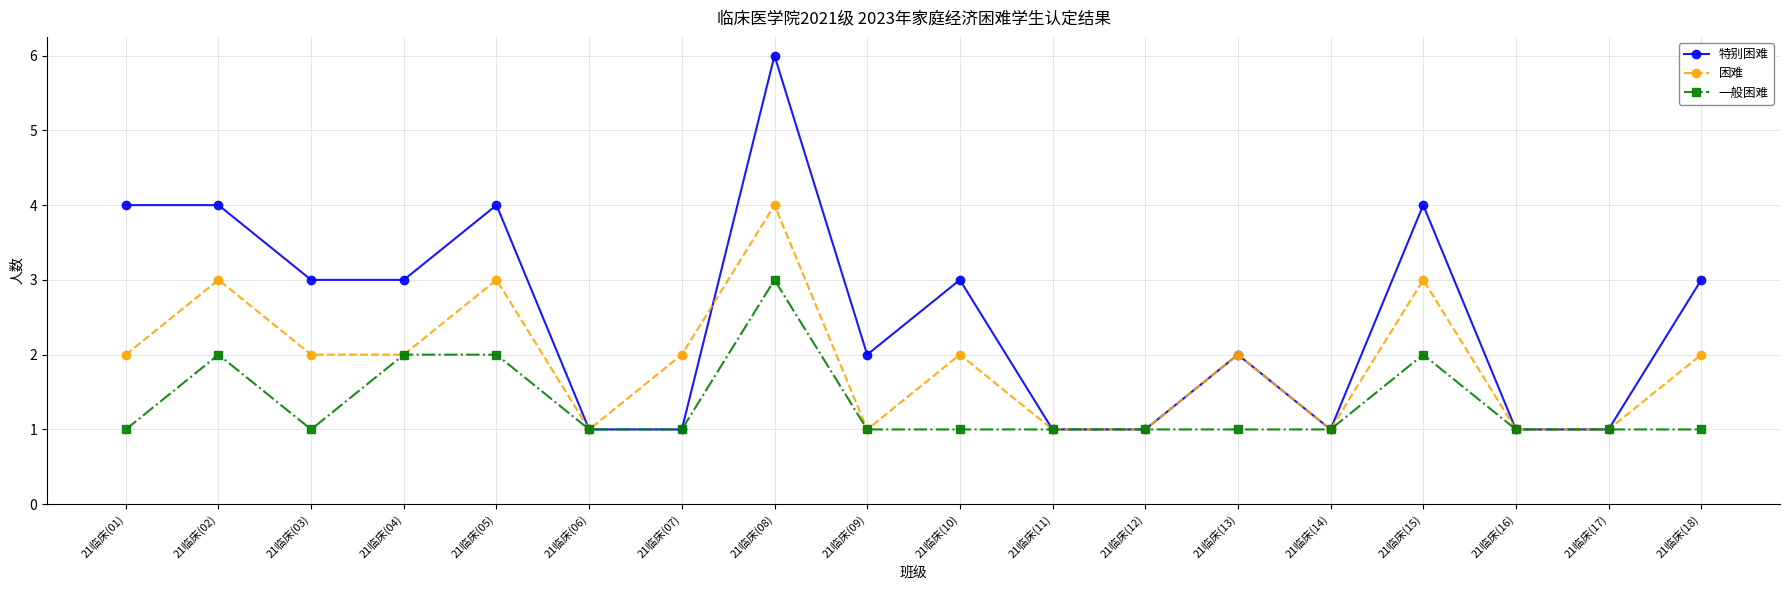

List the series in order of their overall mean, lowest first.

一般困难, 困难, 特别困难